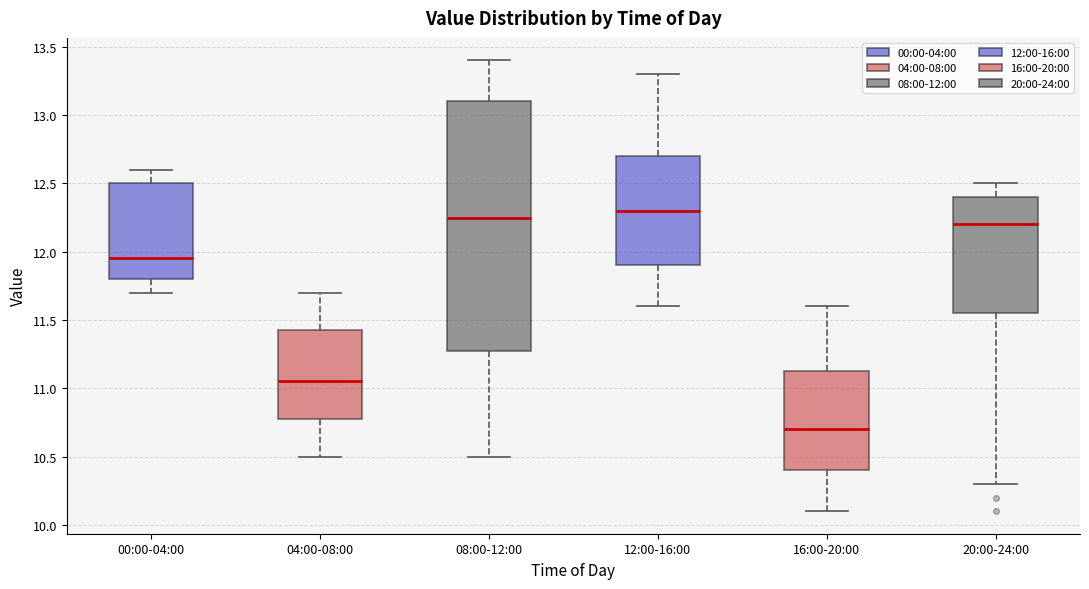

Which box has the lowest median line?

16:00-20:00